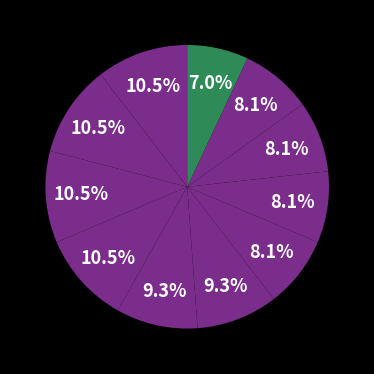

Count the number of slices in the pie.

11